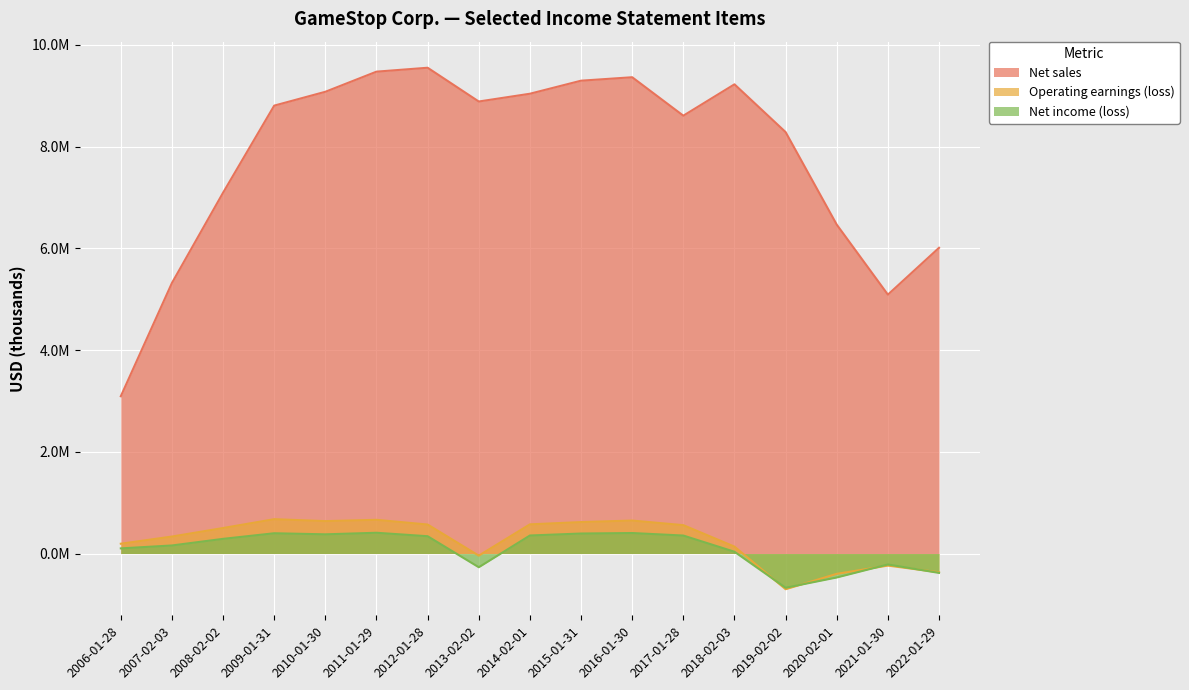

True or false: Net sales and Net income (loss) cross at least once.

False